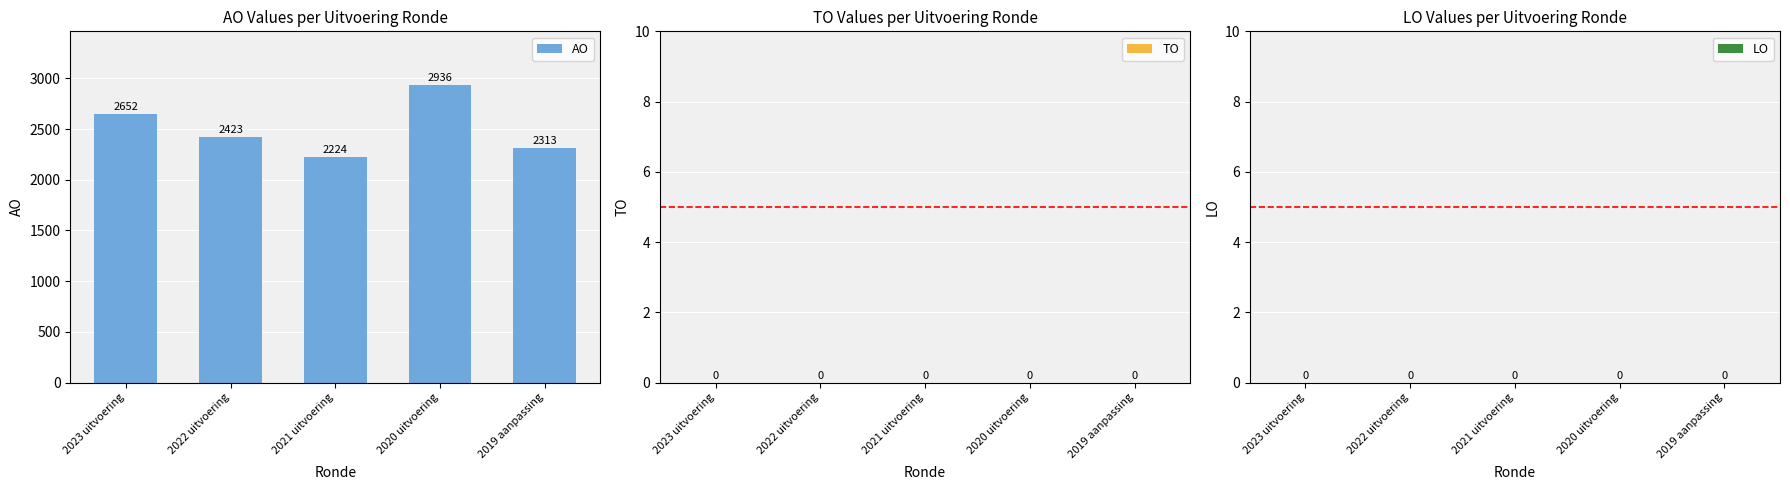

The chart shows a value of 3877 at 2023 uitvoering. True or false?

False